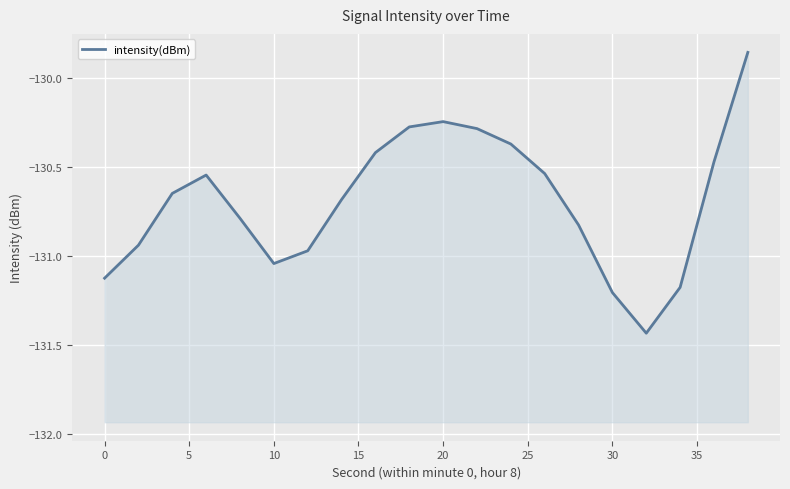

What is the average value?

-130.7